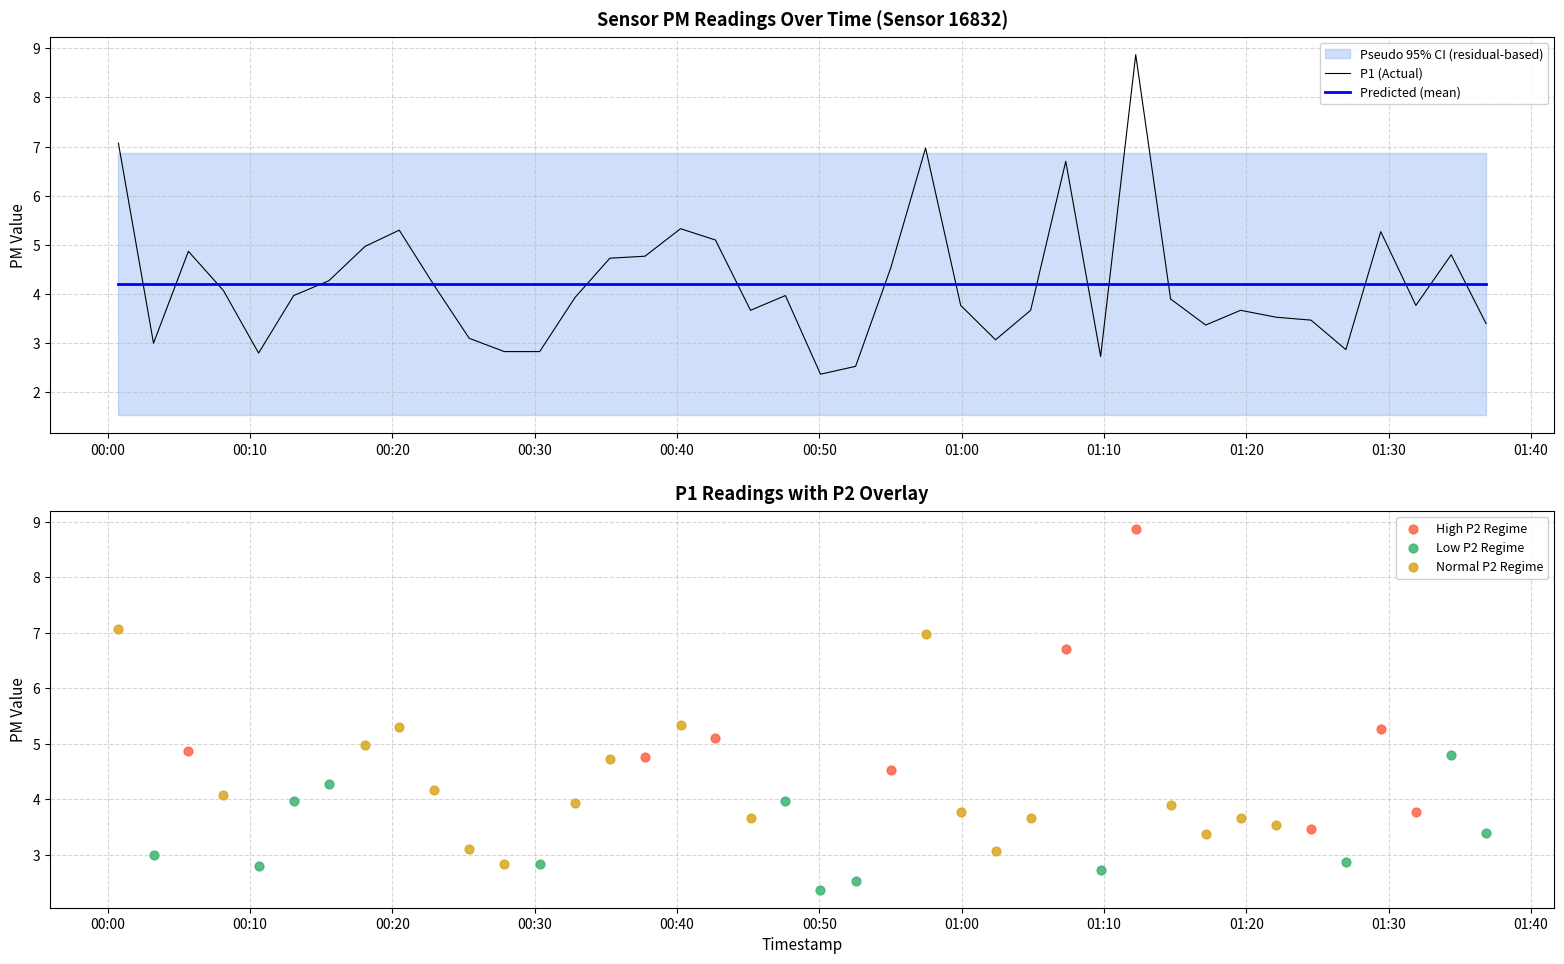

What is the lowest value of the Predicted (mean) series?

4.2